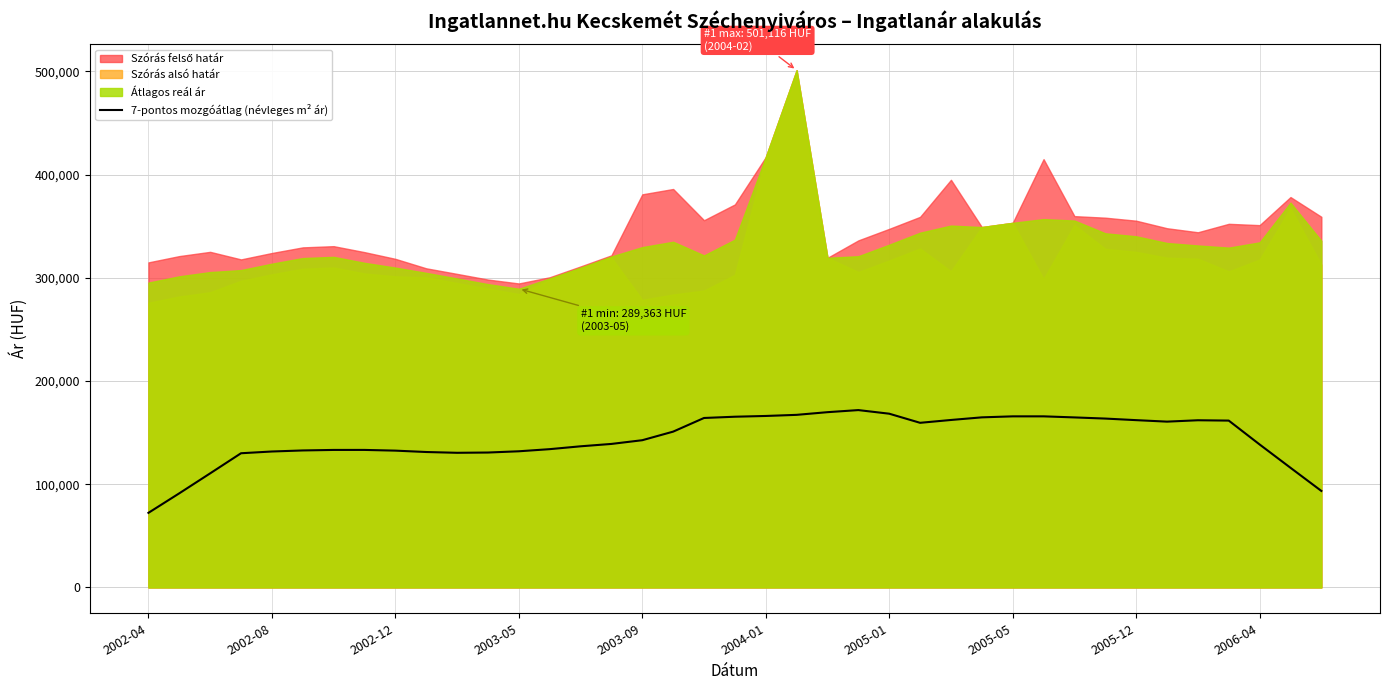

Reading left to right, what are all the values shown in this chart?

72256.6	91179.6	110513.7	130002.0	131693.6	132714.7	133212.7	133224.6	132534.3	131194.3	130436.7	130693.9	131904.3	133962.1	136727.3	139028.9	142633.0	150948.0	164175.0	165393.6	166127.0	167204.7	169797.4	171815.7	168321.0	159488.4	162238.4	164777.9	165746.9	165752.7	164717.4	163600.6	162070.4	160630.7	161962.6	161635.0	138502.1	115920.9	93486.7